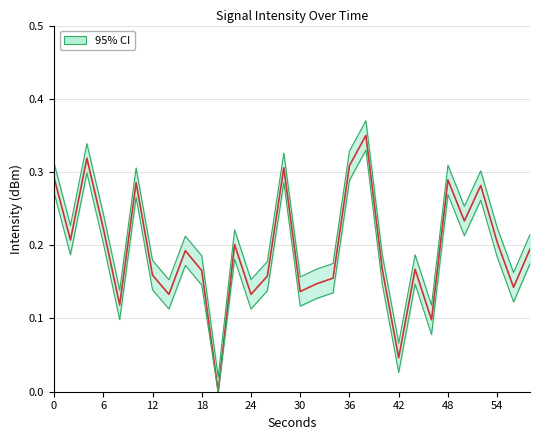

Between 42 and 4, which is larger?

4